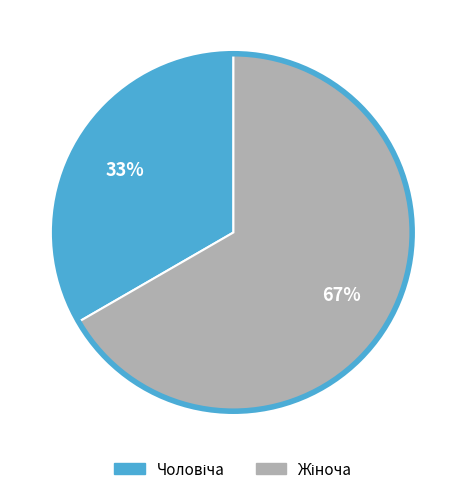

Does any single category account for the majority?

Yes